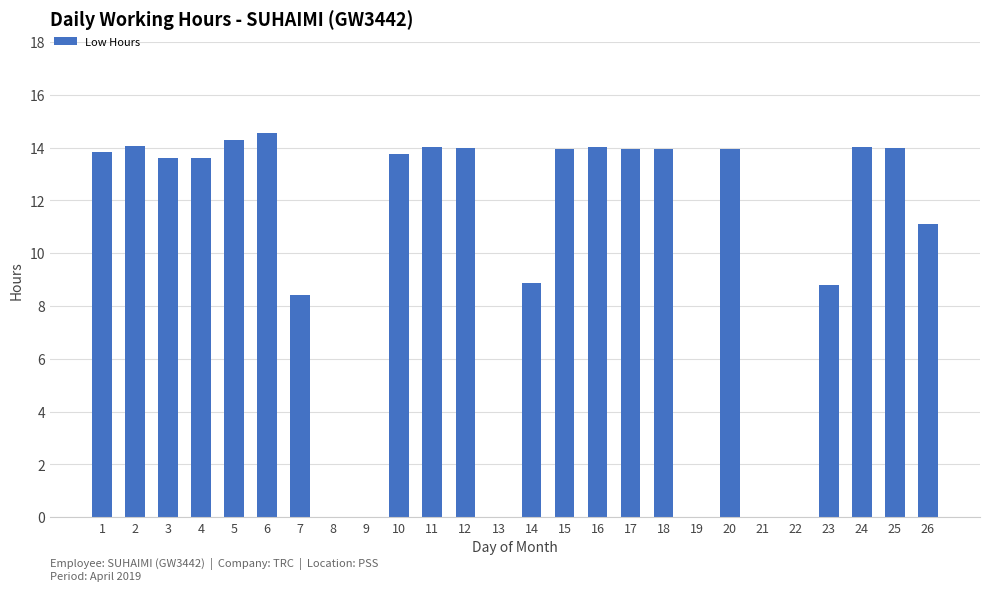

Which label corresponds to the largest value in the chart?

6